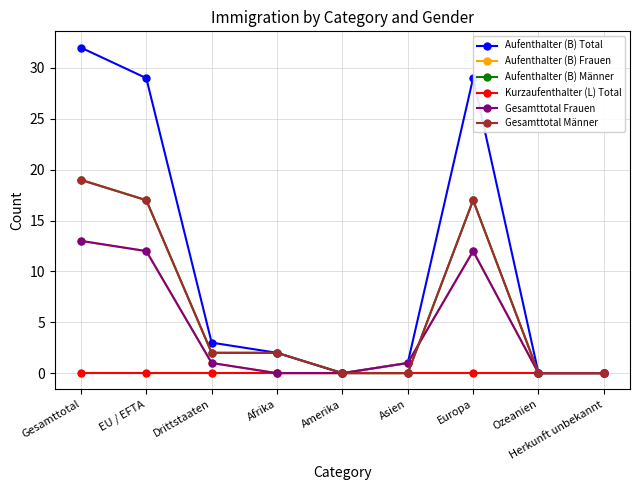

Does the chart have visible grid lines?

Yes